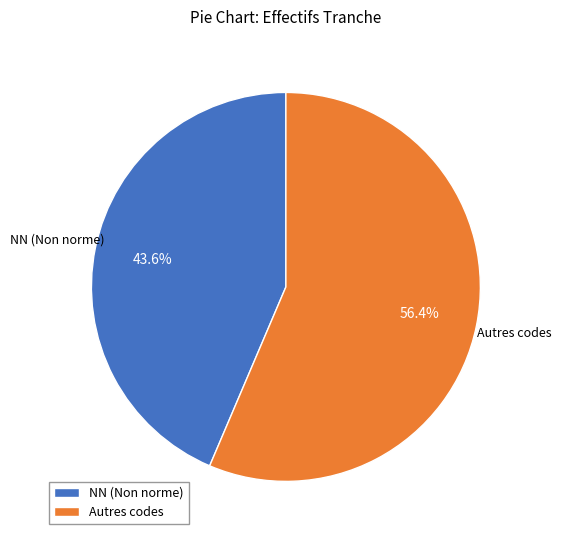

Does any single category account for the majority?

Yes